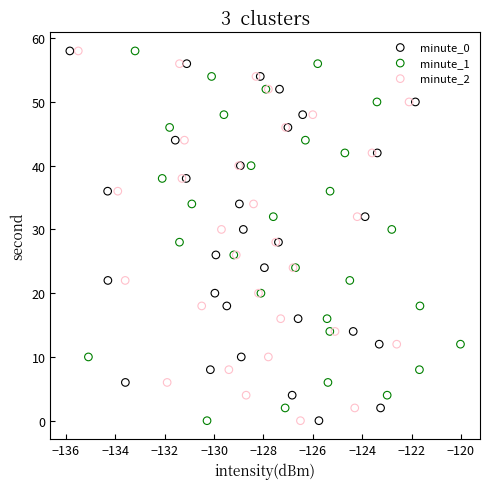

What are all the series names shown in the legend?

minute_0, minute_1, minute_2